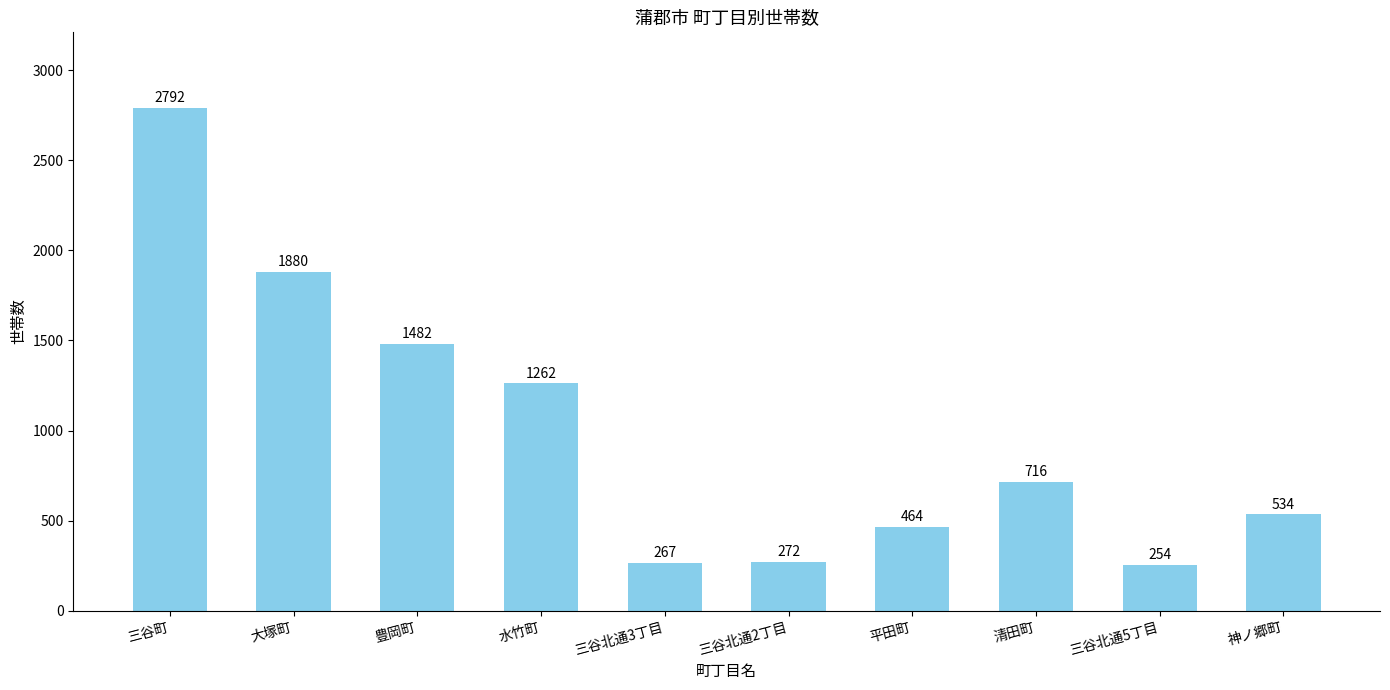

What is the label of the 9th bar from the right?

大塚町